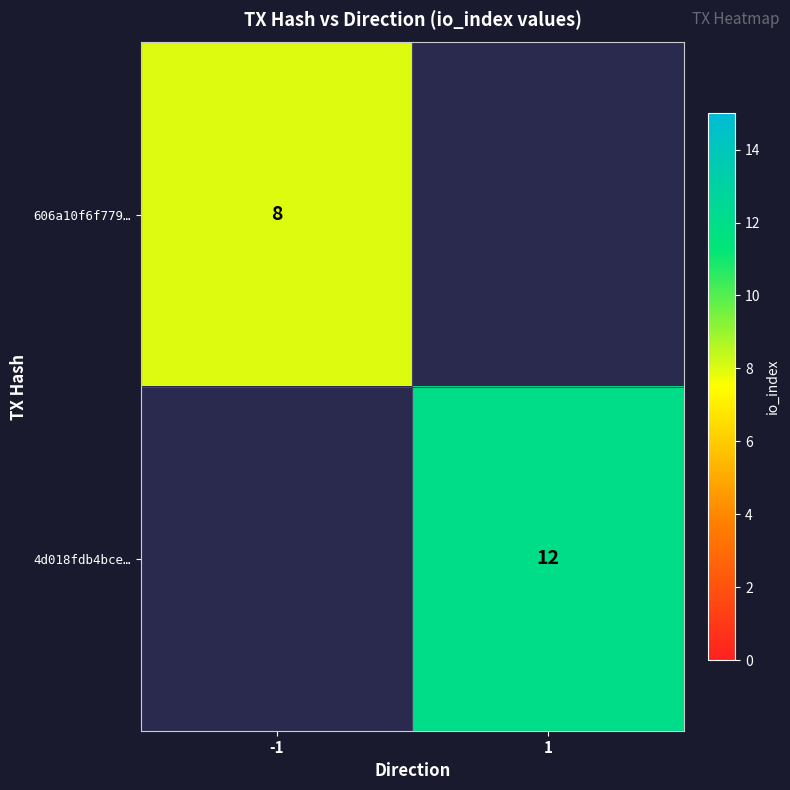

Is the value of 4d018fdb4bce… at 1 greater than the value of 606a10f6f779… at -1?

Yes